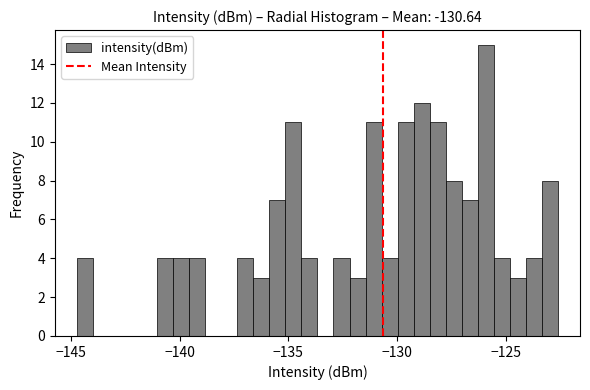

Around what value on the x-axis is the tallest bar? Give the approximate position of its centre, as read against the axis.

-126.0